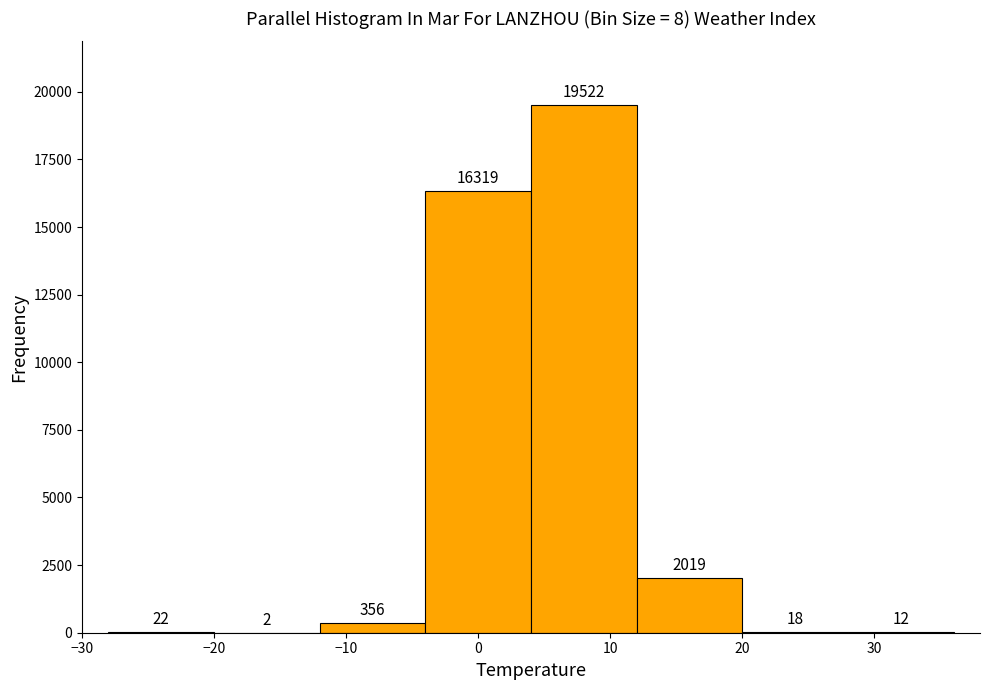

Reading left to right, transcribe this chart: for each bar, give the range it covers on the x-axis and its height.

-28 to -20: 22
-20 to -12: 2
-12 to -4: 356
-4 to 4: 16319
4 to 12: 19522
12 to 20: 2019
20 to 28: 18
28 to 36: 12